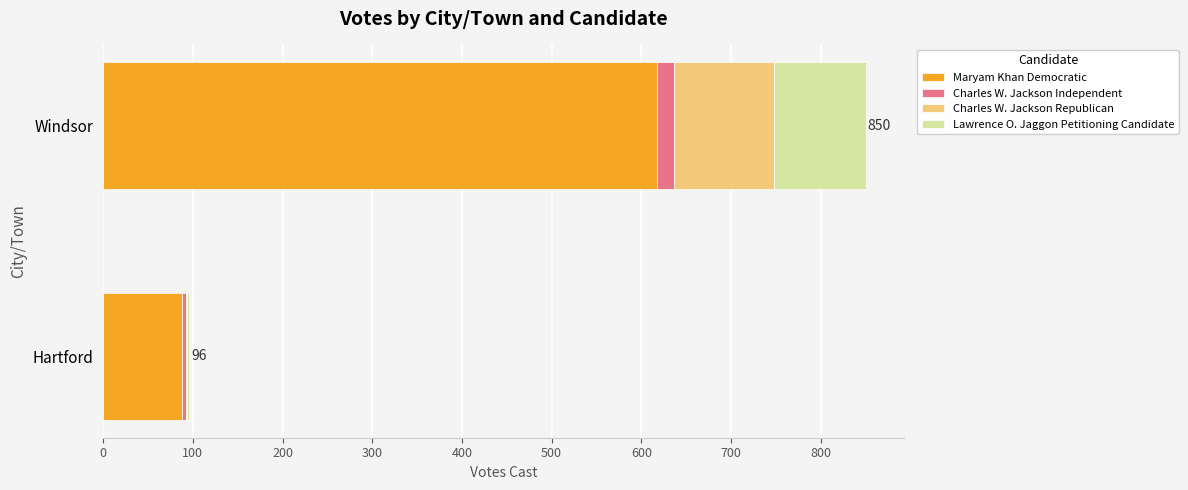

Is it true that Maryam Khan Democratic equals 88 at Hartford?

True